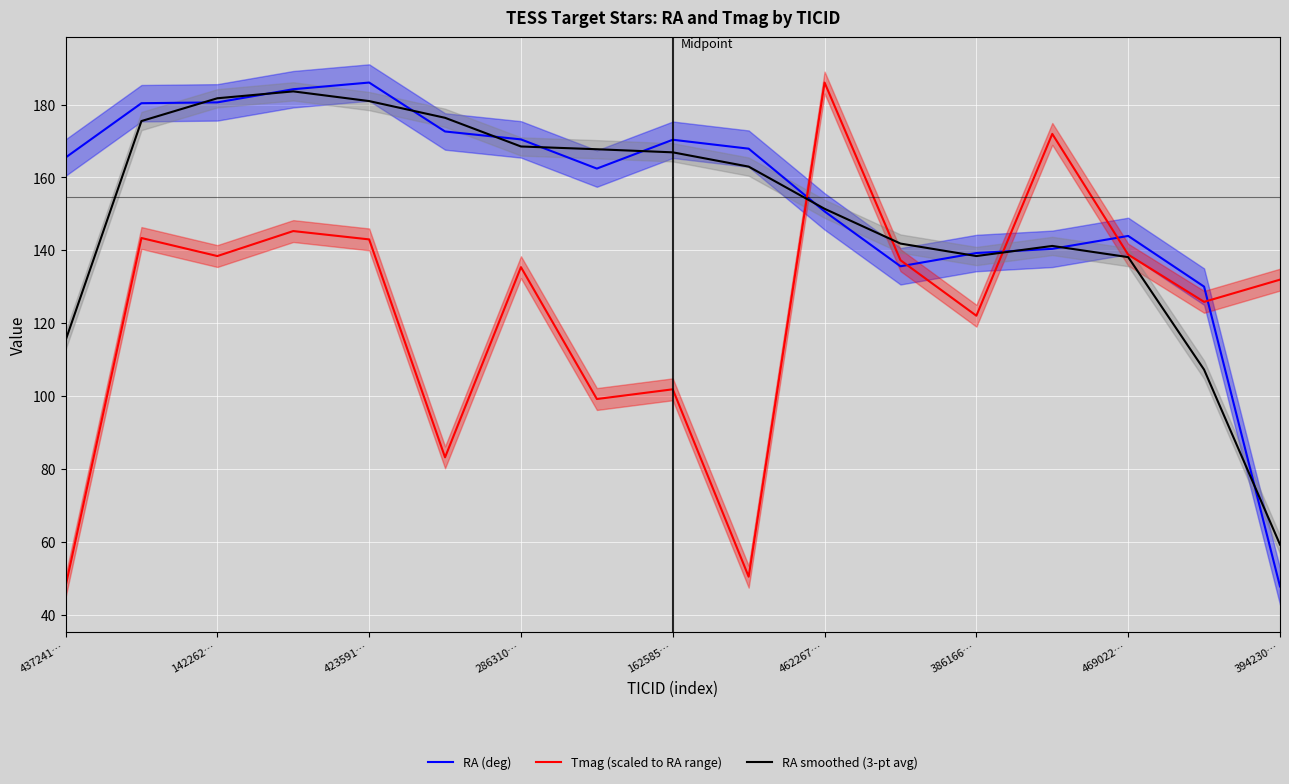

Is it true that RA (deg) equals 43.0 at 437241…?

False